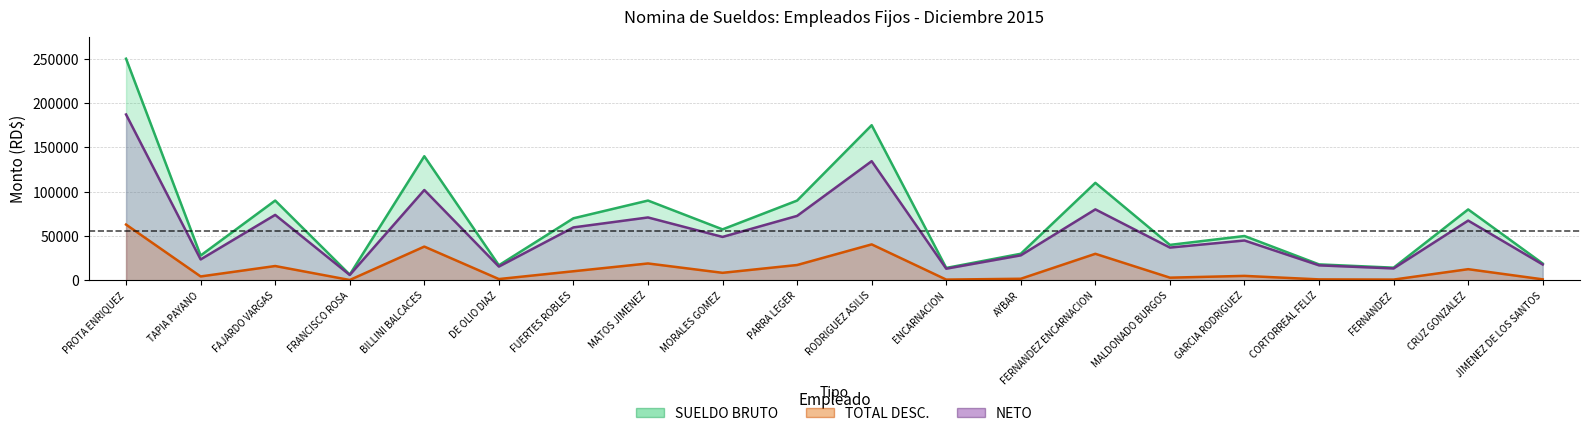

Is the value of TOTAL DESC. at PARRA LEGER greater than the value of NETO at MATOS JIMENEZ?

No